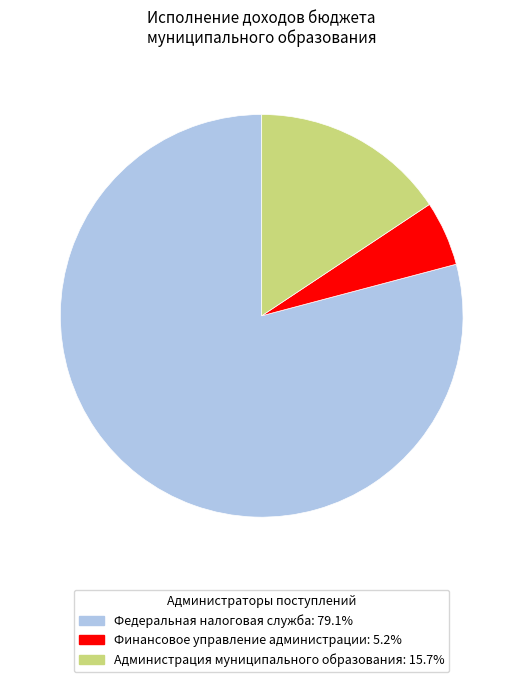

Do Федеральная налоговая служба and Администрация муниципального образования together represent more than half of the pie?

Yes